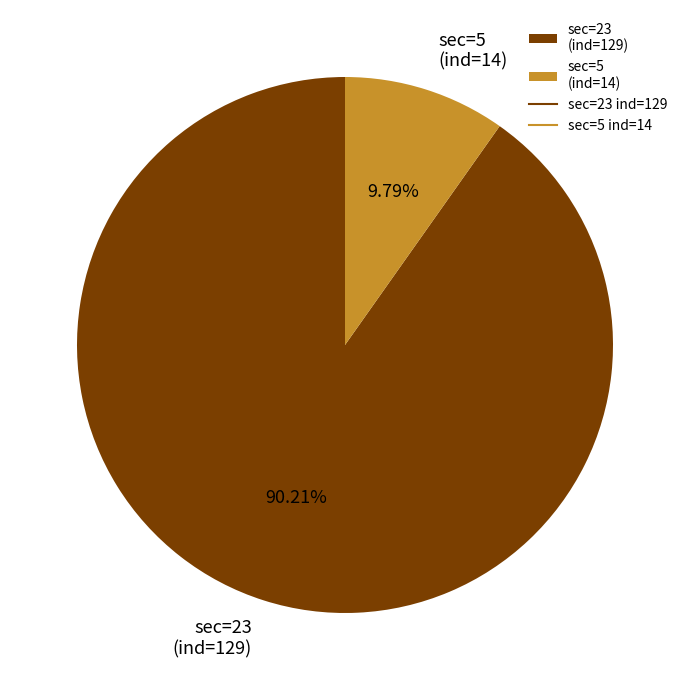

Is the sum of sec=23 (ind=129) and sec=5 (ind=14) greater than half?

Yes